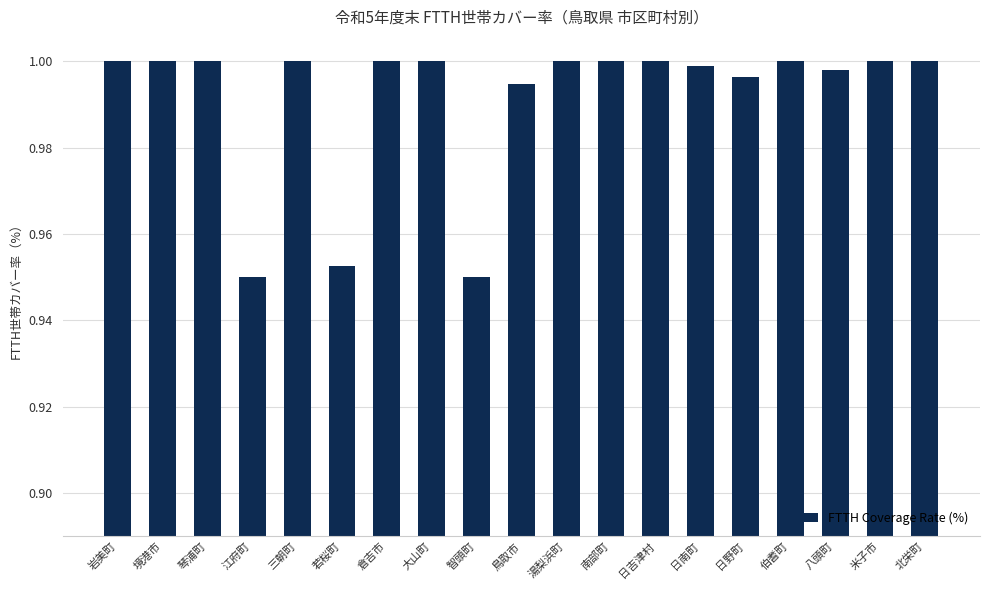

How many data points does each series have?

19